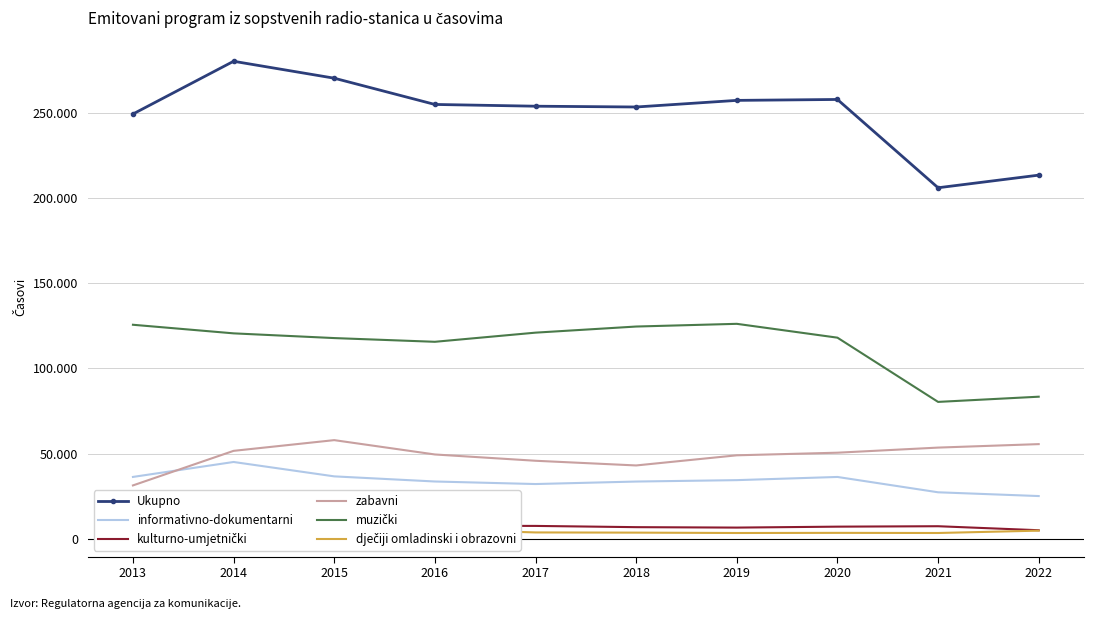

What is the value of the Ukupno point at the 4th from the left?

254742